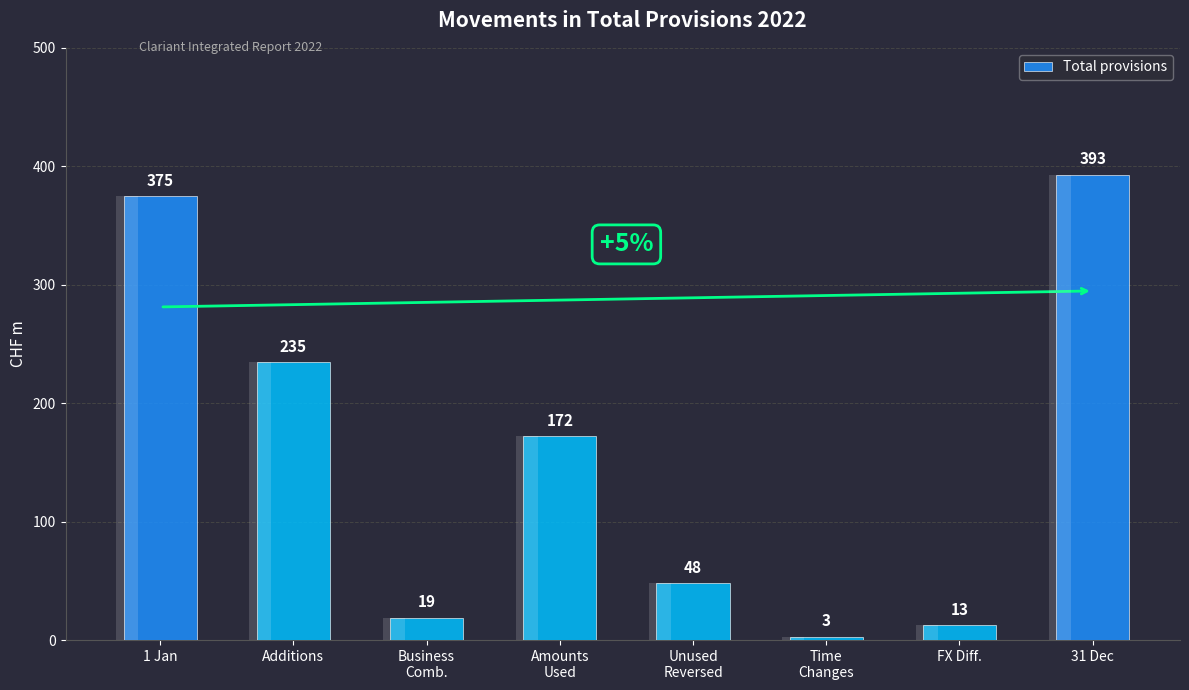

Reading left to right, transcribe all the data shown in this chart.

375	235	19	172	48	3	13	393